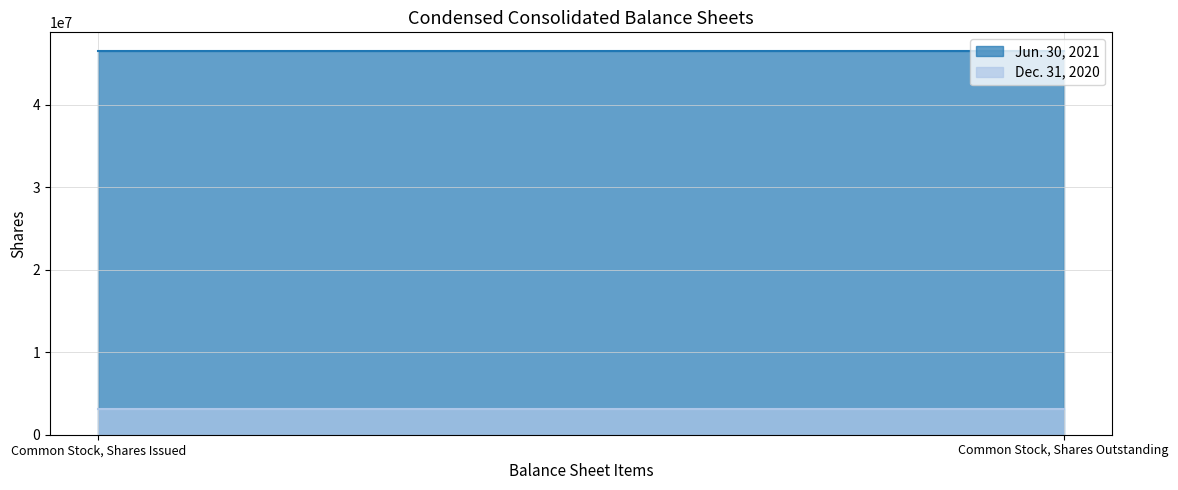

What is the approximate value of Dec. 31, 2020 at Common Stock, Shares Outstanding?

3163044